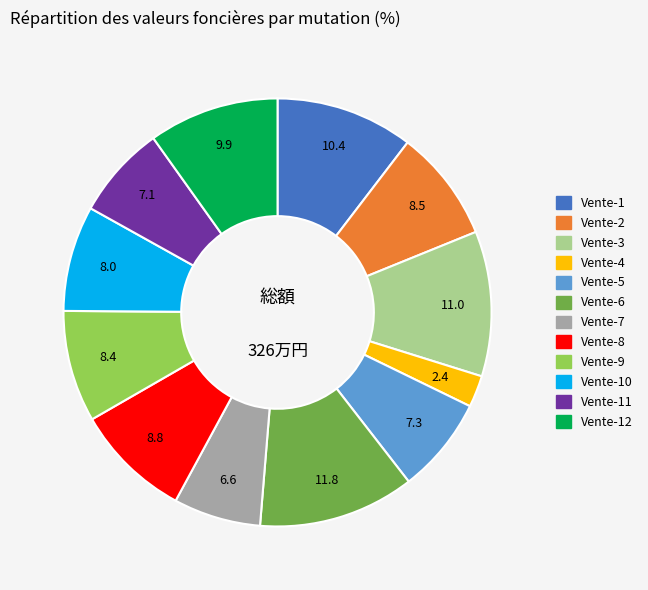

Is there any slice that represents more than half of the pie?

No